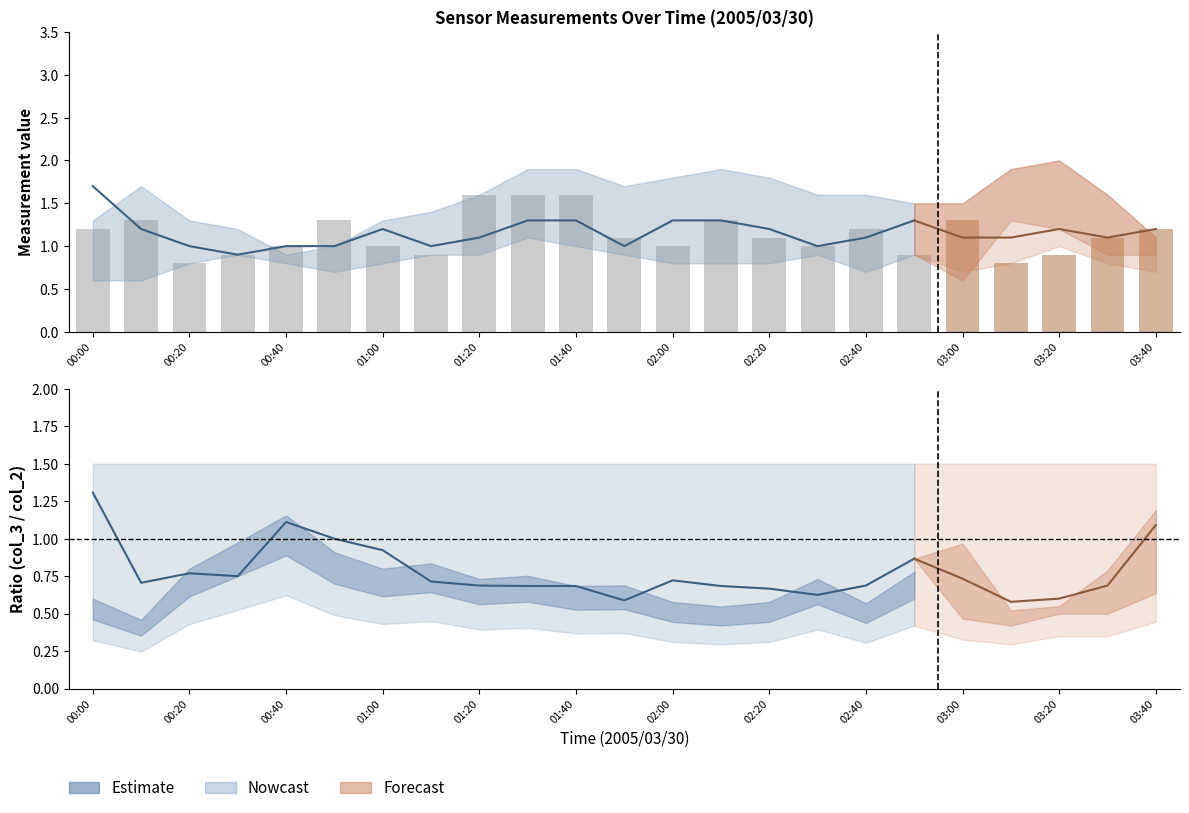

Count the number of categories in the chart.

23